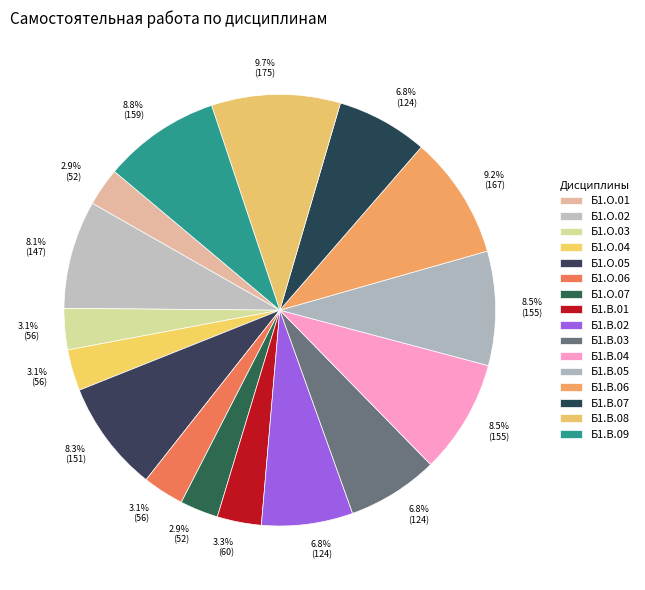

What is the smallest slice in the pie chart?

Б1.О.01